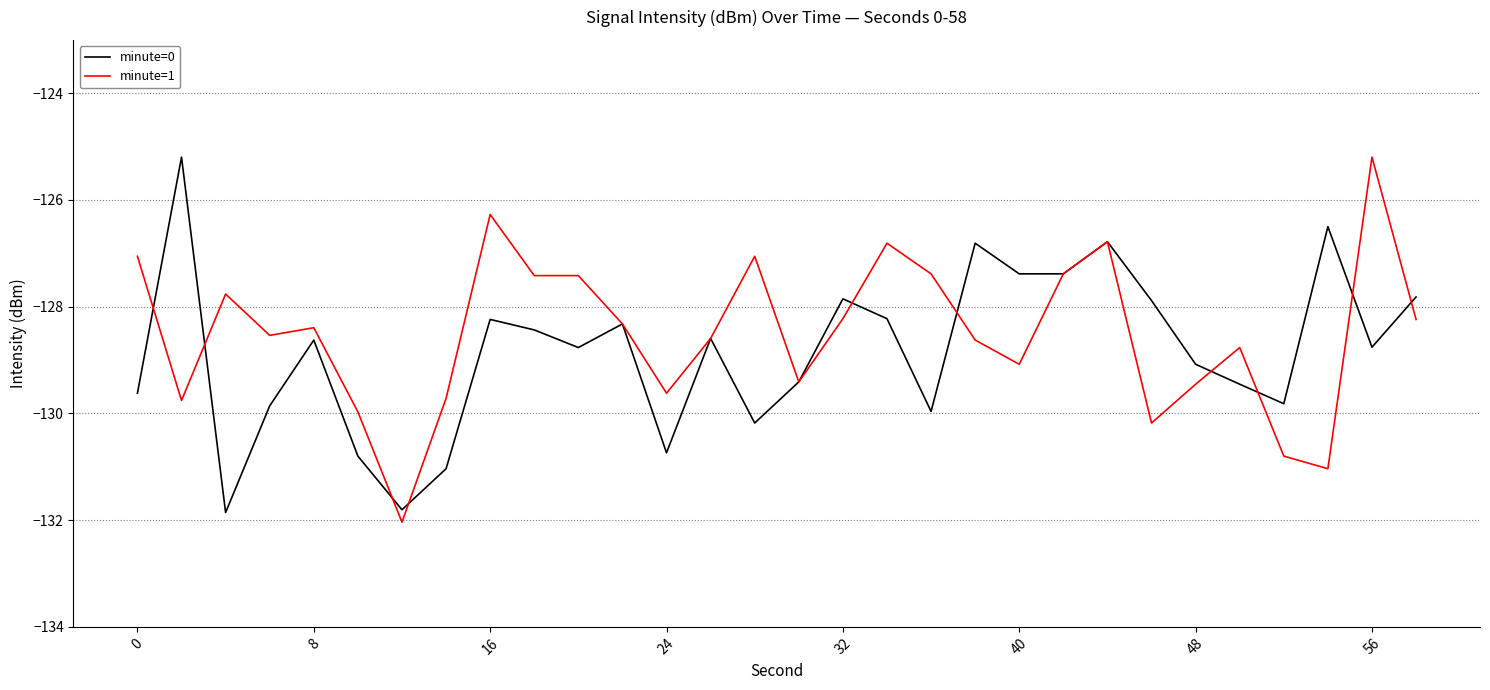

What is the maximum value shown in the chart?

-125.2